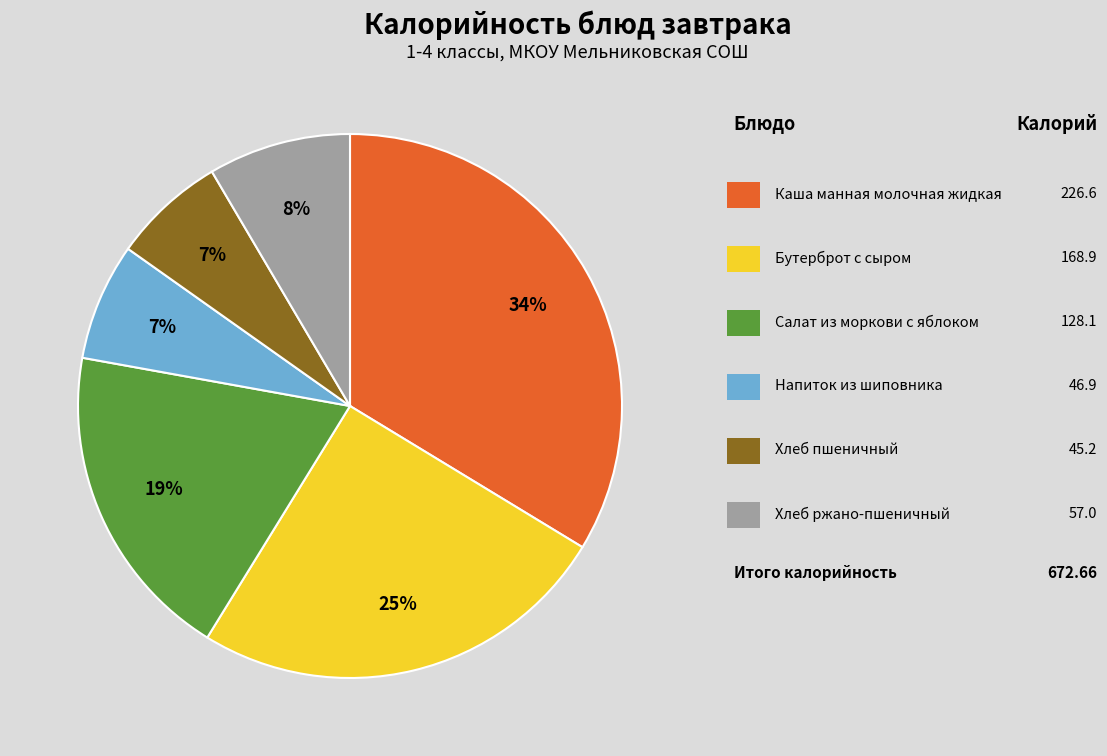

Is there any slice that represents more than half of the pie?

No